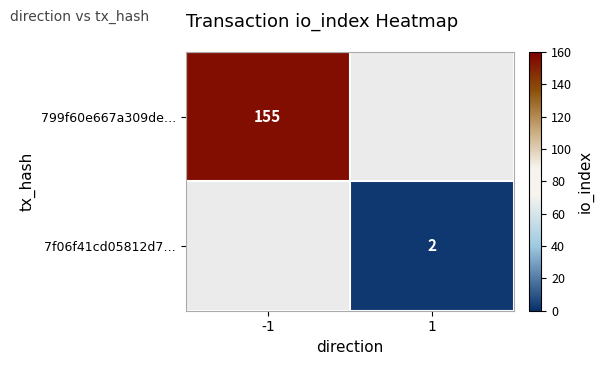

The 7f06f41cd05812d7… series shows 2 at 1. True or false?

True